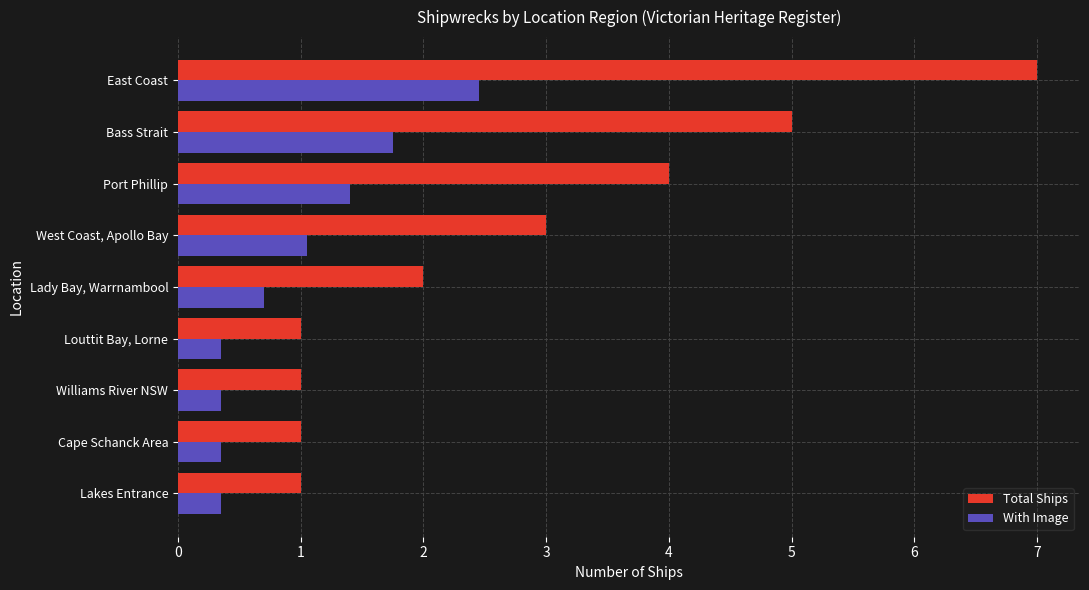

Rank the series by their average value, from highest to lowest.

Total Ships, With Image